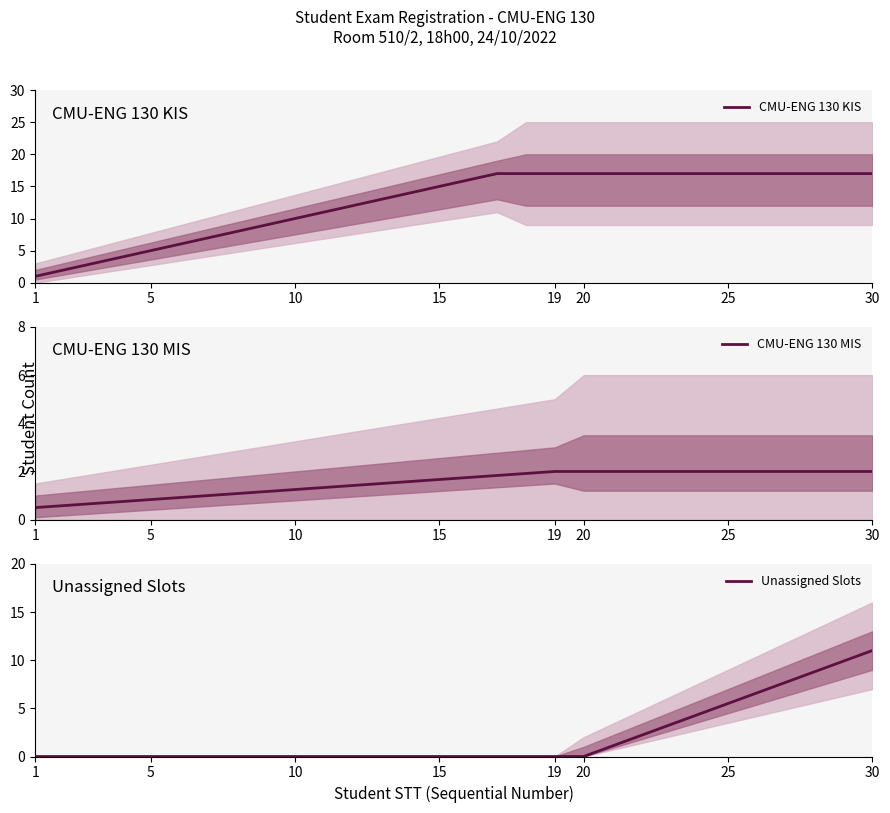

Is it true that CMU-ENG 130 KIS equals 6 at 15?

False